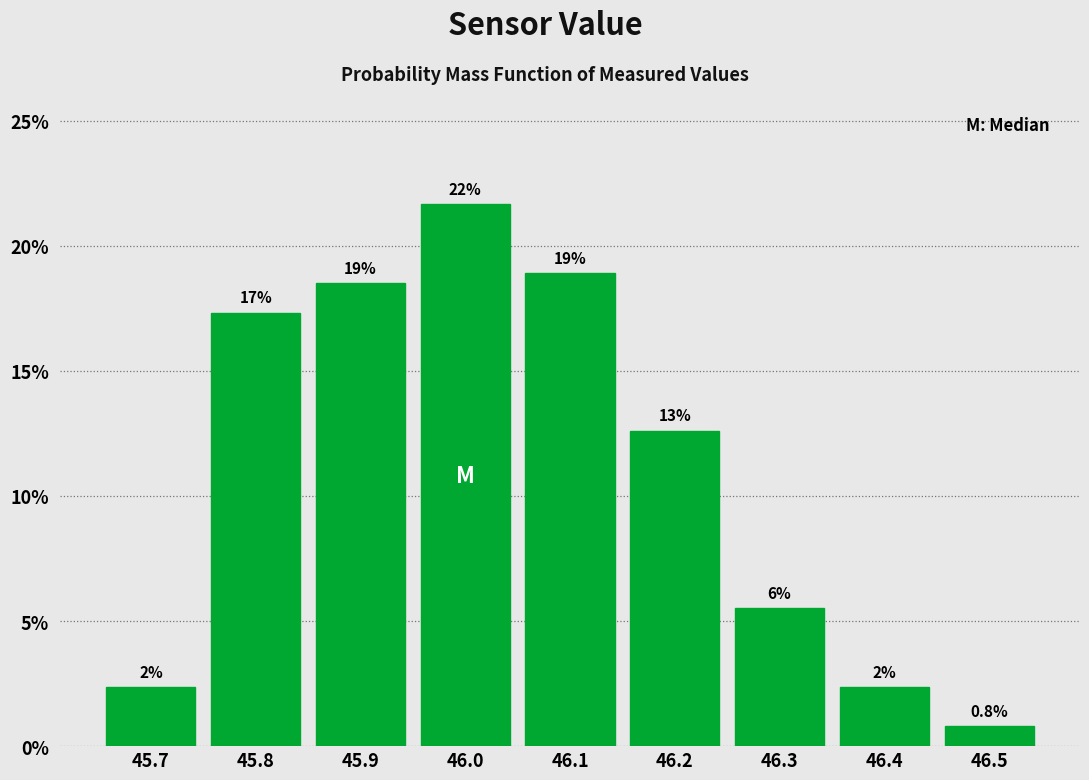

How many bars are there in total?

9